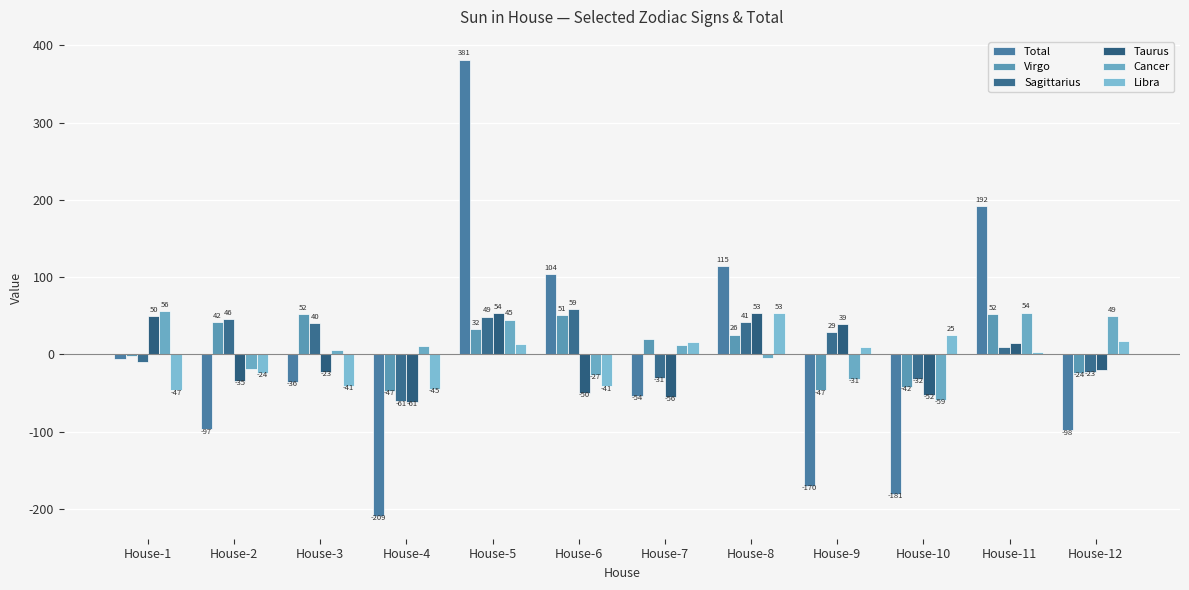

What is the difference between the maximum and second lowest values in the Cancer series?

87.2